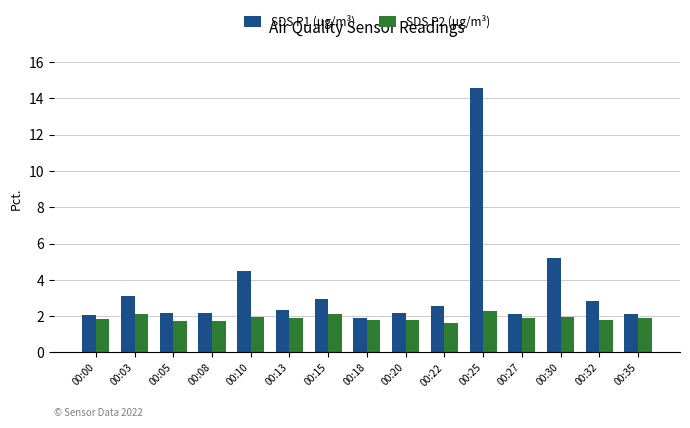

The value of SDS P2 (μg/m³) at 00:27 is 1.9. True or false?

True